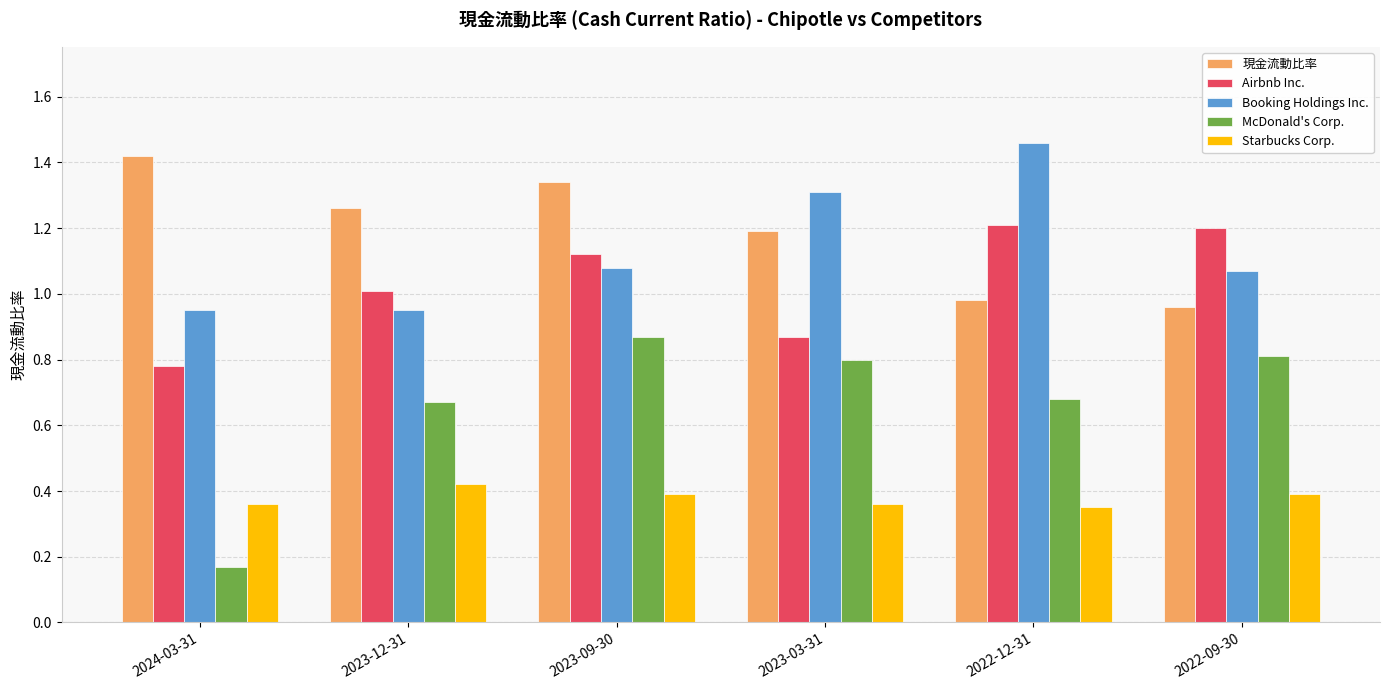

How many bars are there in each group?

5